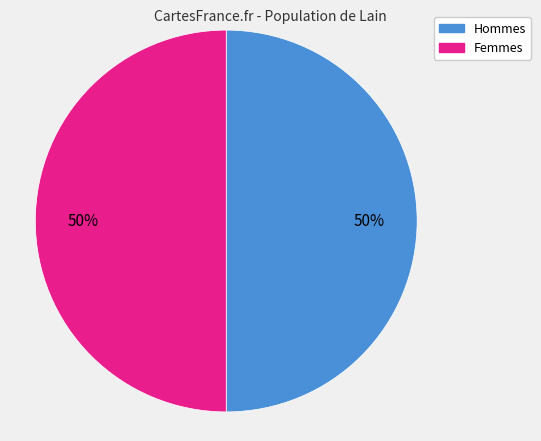

To the nearest percent, what is the combined percentage of Femmes and Hommes?

100%